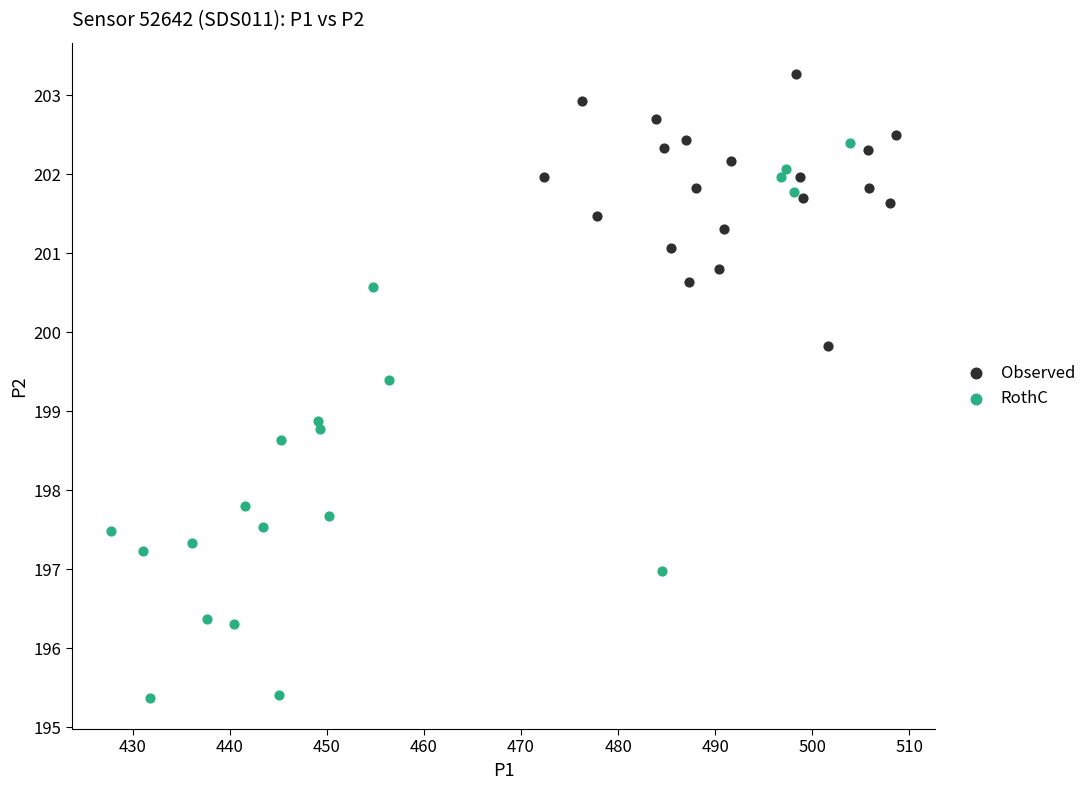

Which series contains the lowest Y value?

RothC